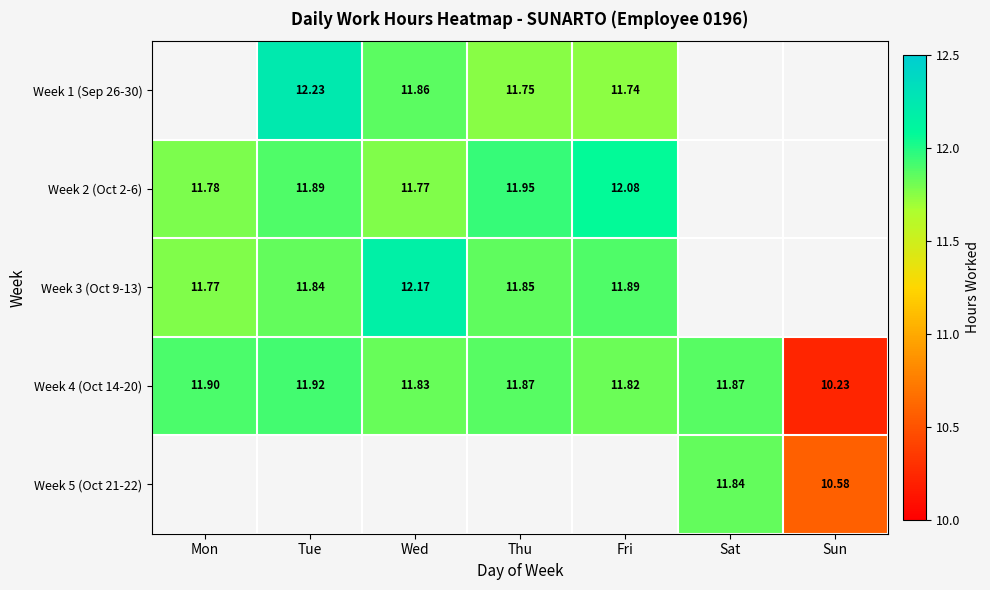

True or false: Week 3 (Oct 9-13) has a value of 11.8 at Mon.

True